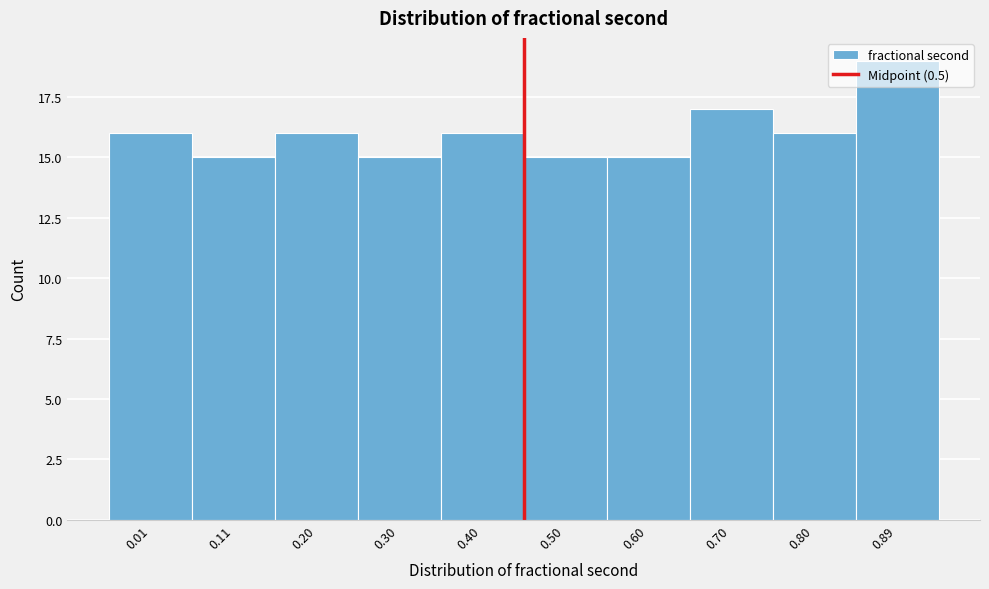

What is the value of the 9th bar from the left?

16